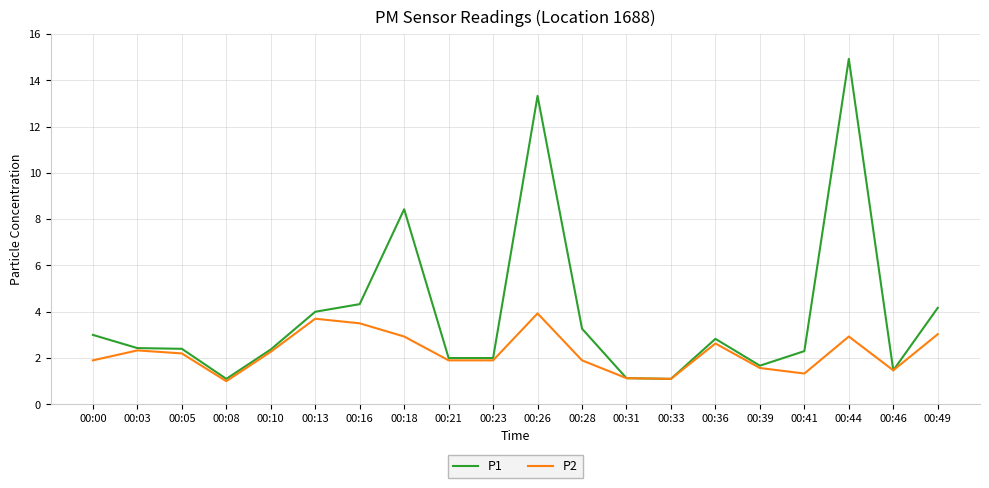

What is the average value of the P1 series?

3.9